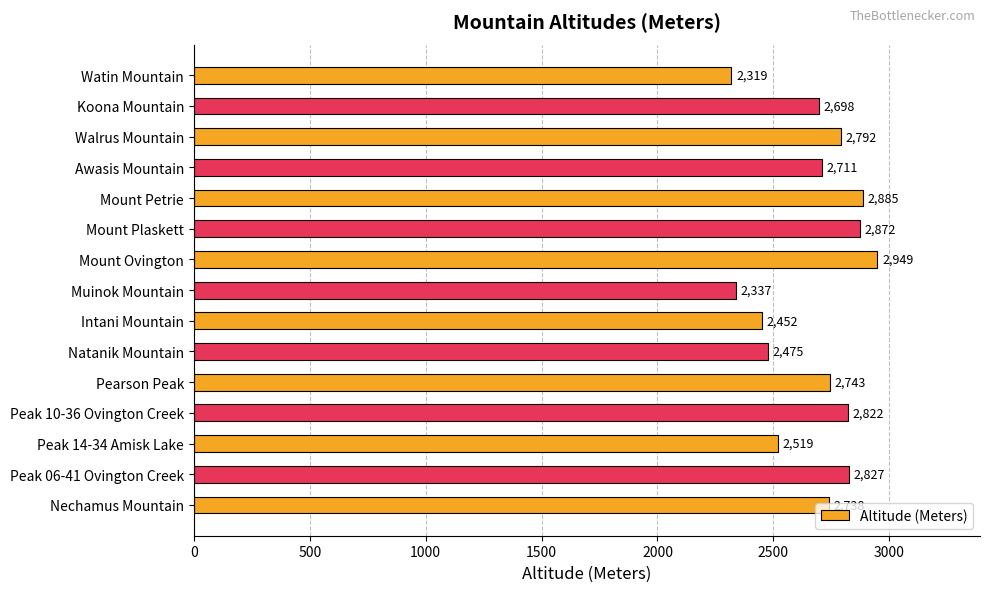

Rank the categories by value from highest to lowest.

Mount Ovington, Mount Petrie, Mount Plaskett, Peak 06-41 Ovington Creek, Peak 10-36 Ovington Creek, Walrus Mountain, Pearson Peak, Nechamus Mountain, Awasis Mountain, Koona Mountain, Peak 14-34 Amisk Lake, Natanik Mountain, Intani Mountain, Muinok Mountain, Watin Mountain